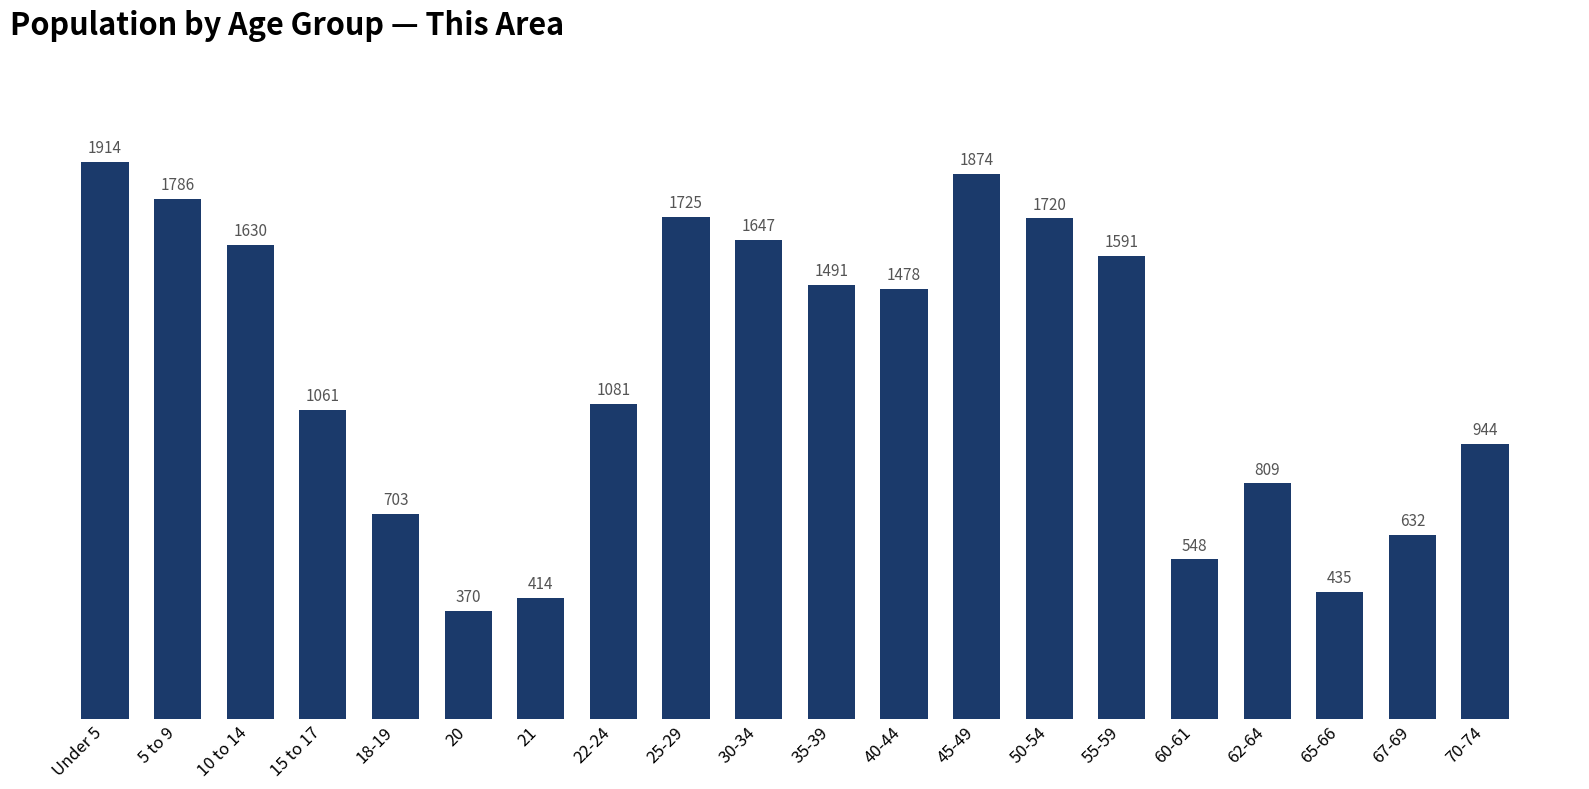

What is the average value?

1193